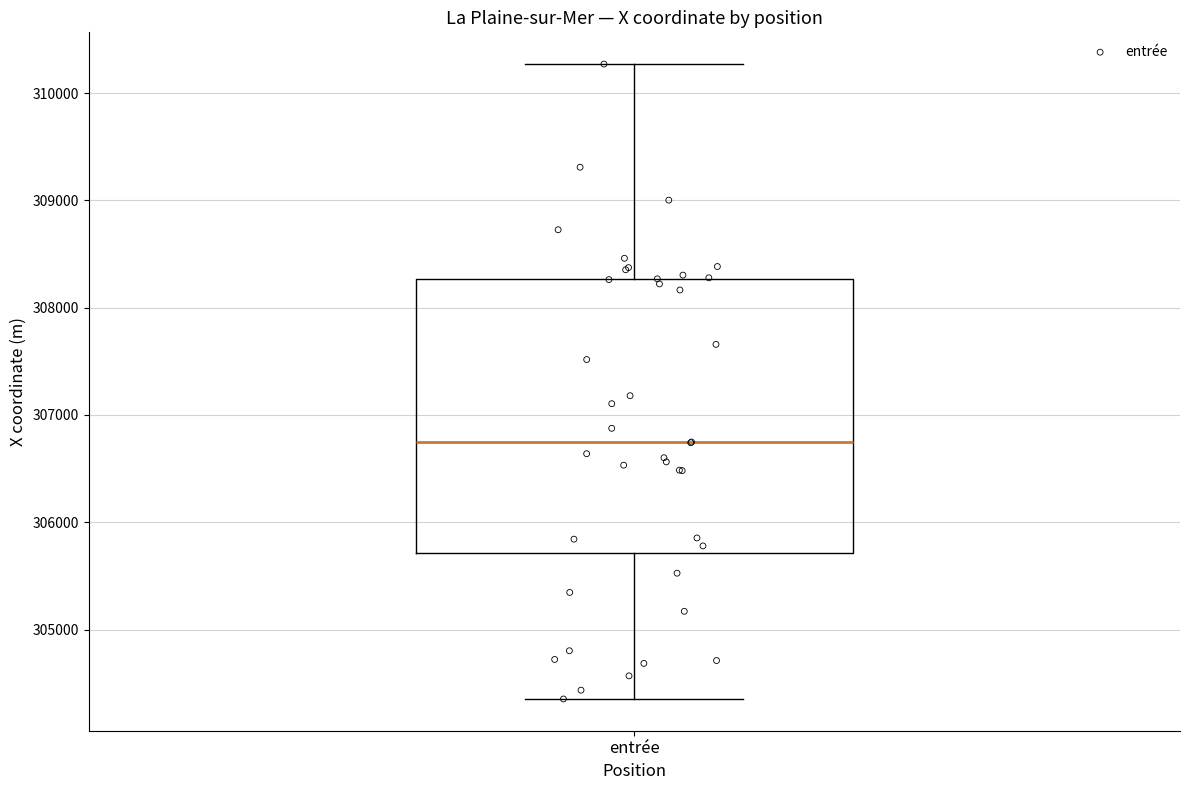

Transcribe this box plot: give where the median line is, the range the box spans, and where the two whiskers end, as read against the y-axis. The values are not printed on the chart, so give them approximately, as read against the axis.

median 306700, box 305700 to 308300, whiskers 304400 to 310300